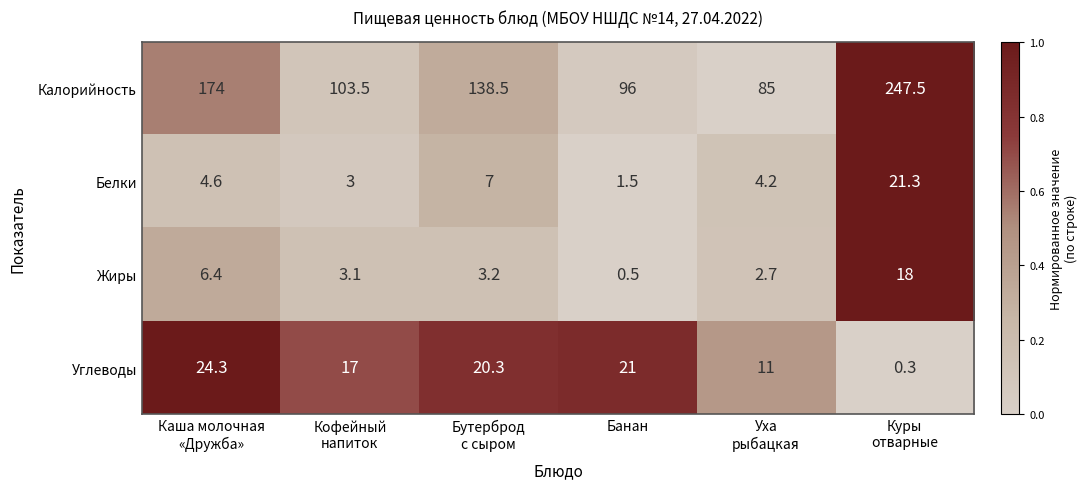

At Уха
рыбацкая, list the series in order from largest to smallest.

Калорийность, Углеводы, Белки, Жиры